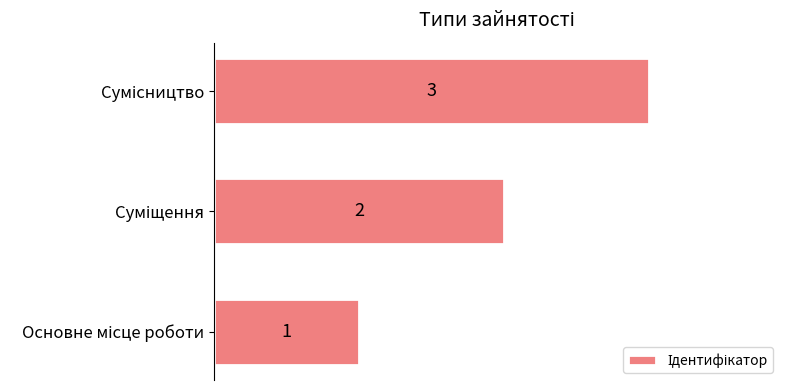

What is the maximum value shown in the chart?

3